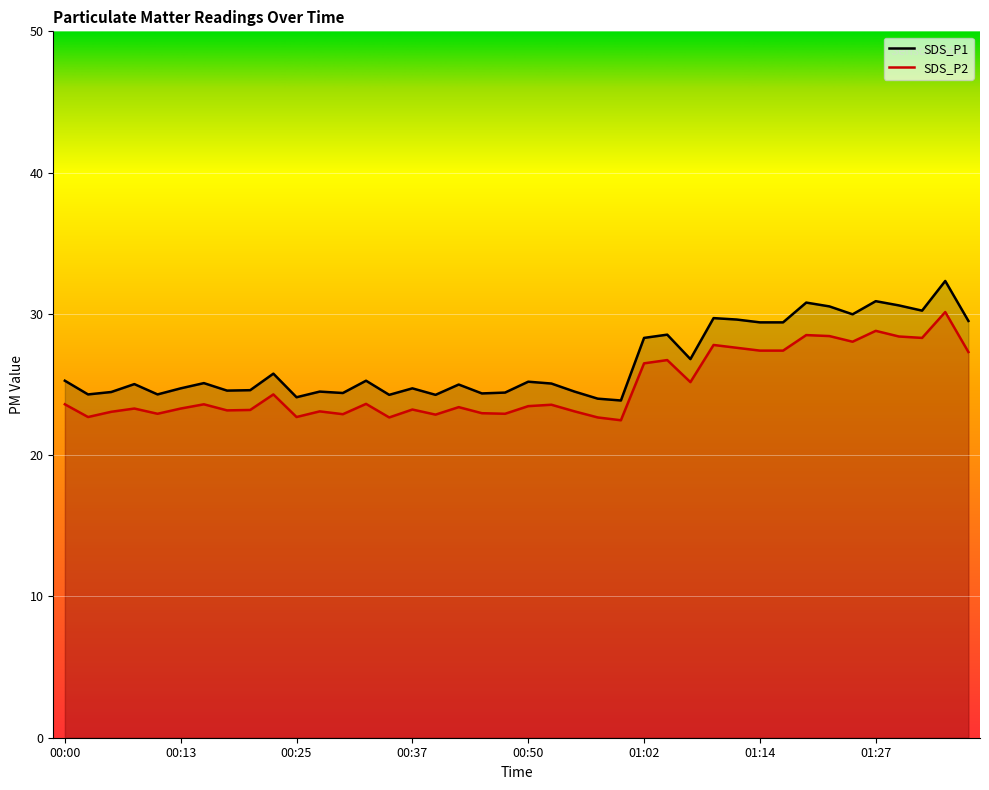

Which series changed the most between 01:02 and 01:14?

SDS_P1